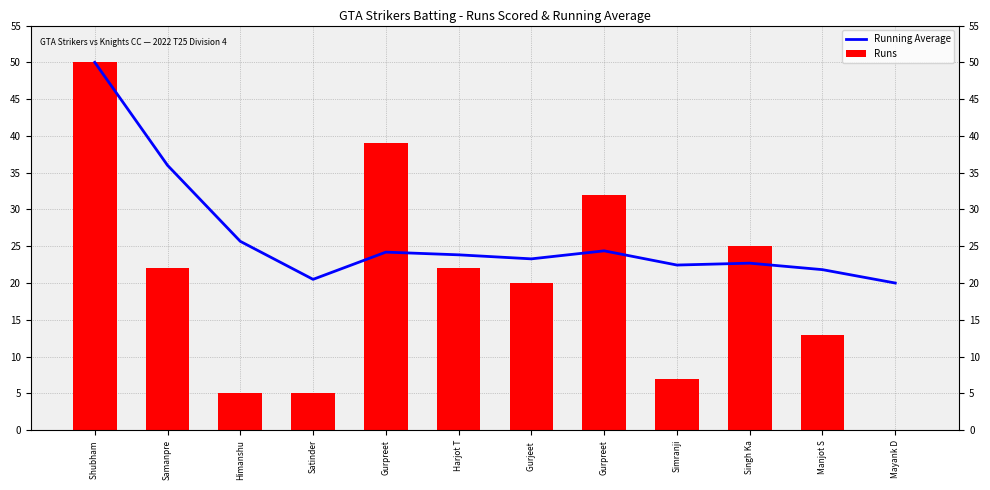

Reading left to right, list all the values displayed in this chart.

Running Average: Shubham =50.0	Samanpre=36.0	Himanshu=25.7	Satinder=20.5	Gurpreet=24.2	Harjot T=23.8	Gurjeet =23.3	Gurpreet=24.4	Simranji=22.4	Singh Ka=22.7	Manjot S=21.8	Mayank D=20.0
Runs: Shubham =50.0	Samanpre=22.0	Himanshu=5.0	Satinder=5.0	Gurpreet=39.0	Harjot T=22.0	Gurjeet =20.0	Gurpreet=32.0	Simranji=7.0	Singh Ka=25.0	Manjot S=13.0	Mayank D=0.0